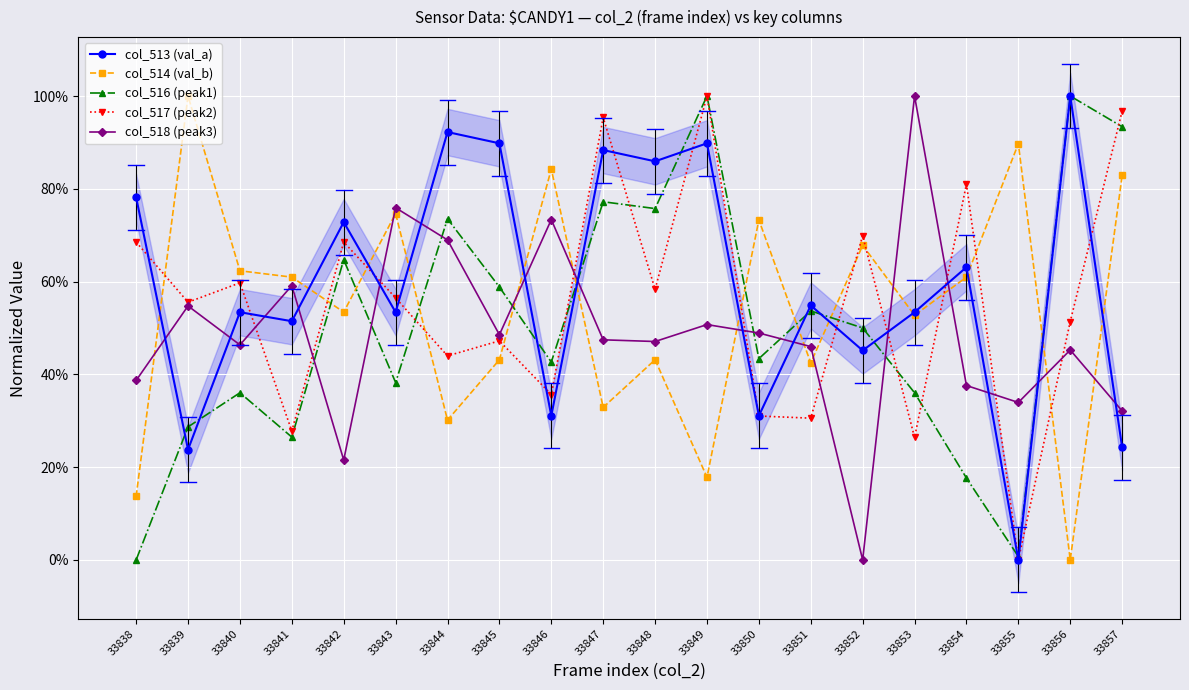

Reading left to right, list all the values displayed in this chart.

col_513 (val_a): 33838=0.8	33839=0.2	33840=0.5	33841=0.5	33842=0.7	33843=0.5	33844=0.9	33845=0.9	33846=0.3	33847=0.9	33848=0.9	33849=0.9	33850=0.3	33851=0.5	33852=0.5	33853=0.5	33854=0.6	33855=0.0	33856=1.0	33857=0.2
col_514 (val_b): 33838=0.1	33839=1.0	33840=0.6	33841=0.6	33842=0.5	33843=0.7	33844=0.3	33845=0.4	33846=0.8	33847=0.3	33848=0.4	33849=0.2	33850=0.7	33851=0.4	33852=0.7	33853=0.5	33854=0.6	33855=0.9	33856=0.0	33857=0.8
col_516 (peak1): 33838=0.0	33839=0.3	33840=0.4	33841=0.3	33842=0.6	33843=0.4	33844=0.7	33845=0.6	33846=0.4	33847=0.8	33848=0.8	33849=1.0	33850=0.4	33851=0.5	33852=0.5	33853=0.4	33854=0.2	33855=0.0	33856=1.0	33857=0.9
col_517 (peak2): 33838=0.7	33839=0.6	33840=0.6	33841=0.3	33842=0.7	33843=0.6	33844=0.4	33845=0.5	33846=0.4	33847=1.0	33848=0.6	33849=1.0	33850=0.3	33851=0.3	33852=0.7	33853=0.3	33854=0.8	33855=0.0	33856=0.5	33857=1.0
col_518 (peak3): 33838=0.4	33839=0.5	33840=0.5	33841=0.6	33842=0.2	33843=0.8	33844=0.7	33845=0.5	33846=0.7	33847=0.5	33848=0.5	33849=0.5	33850=0.5	33851=0.5	33852=0.0	33853=1.0	33854=0.4	33855=0.3	33856=0.5	33857=0.3